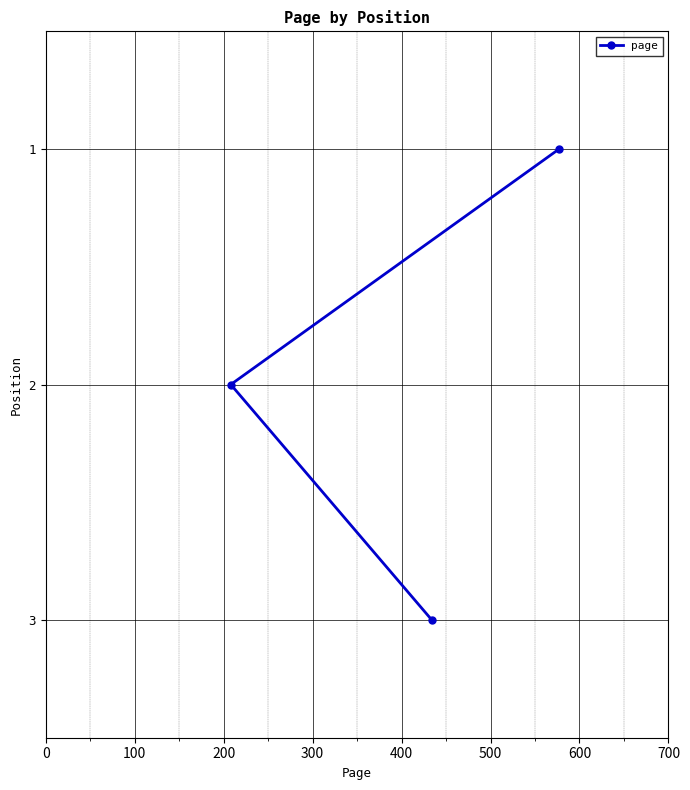

What is the sum of all values?

6